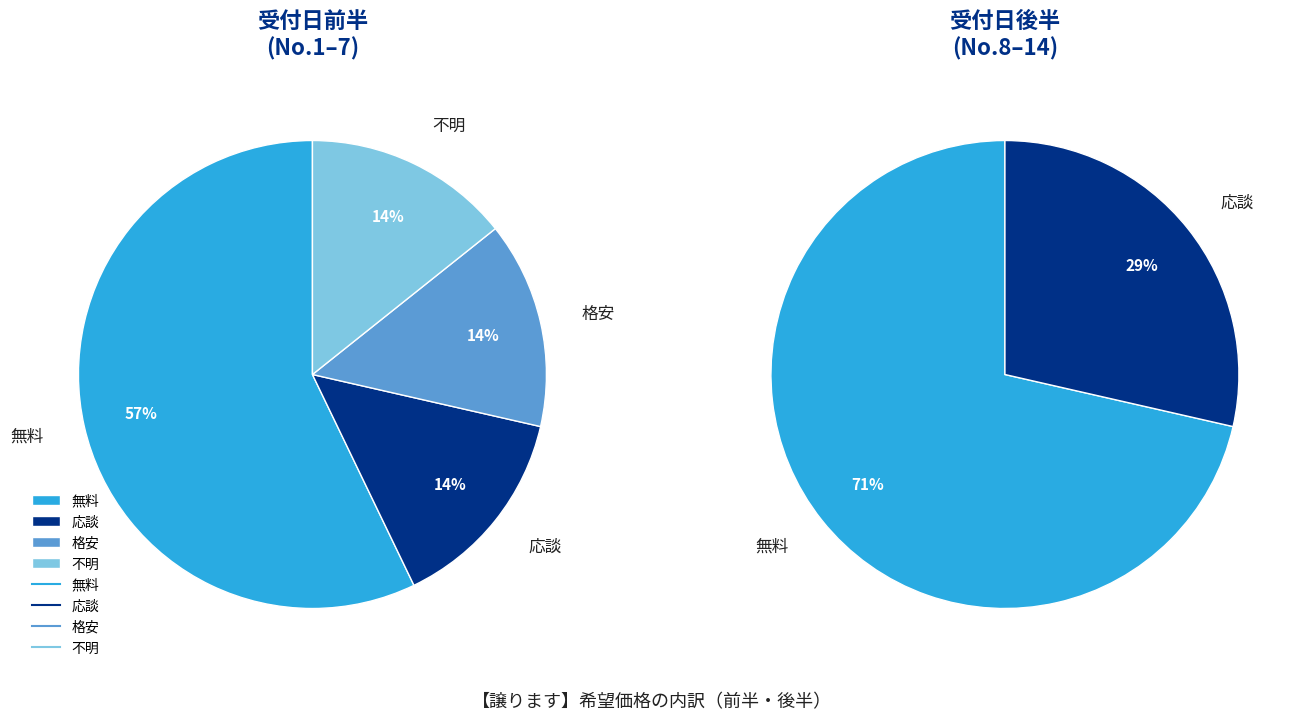

Which slice is the largest?

無料